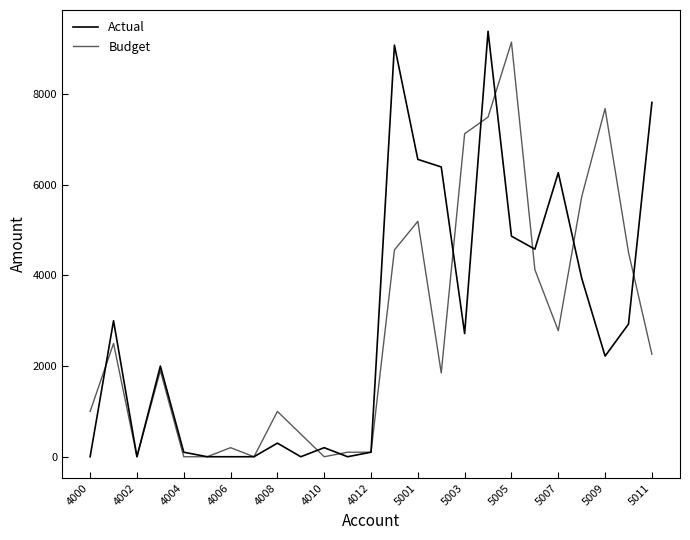

How many lines are shown in the chart?

2